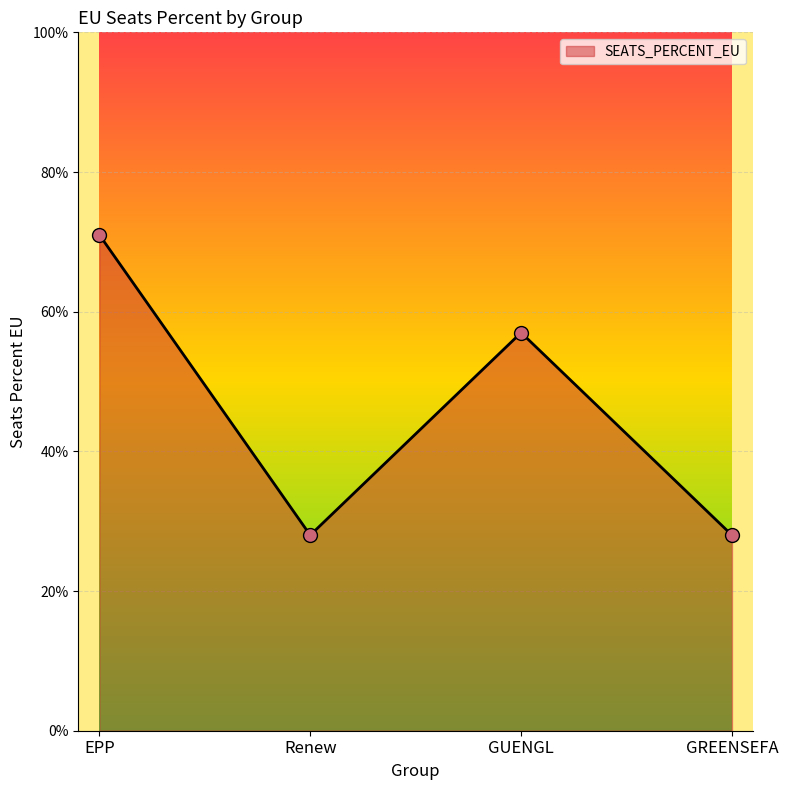

Does the chart have visible grid lines?

Yes